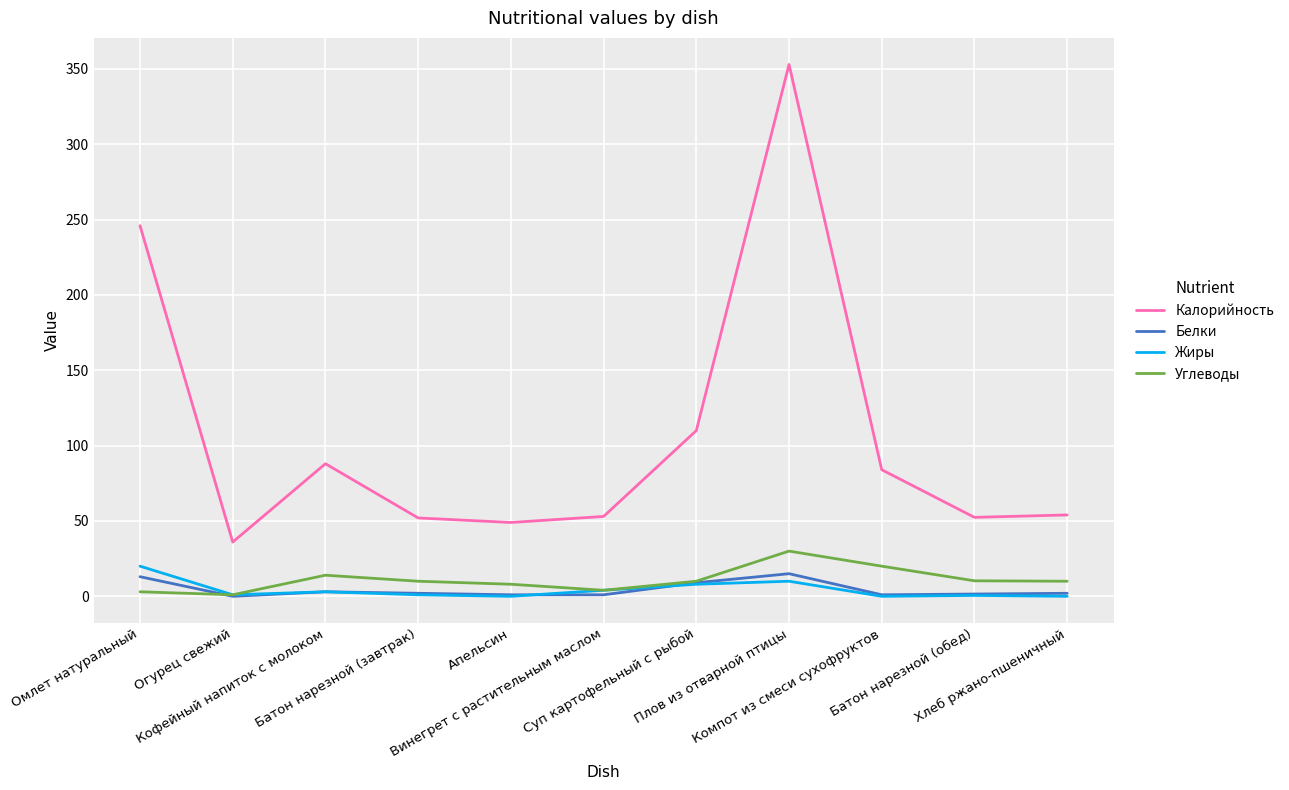

True or false: Калорийность and Жиры cross at least once.

False